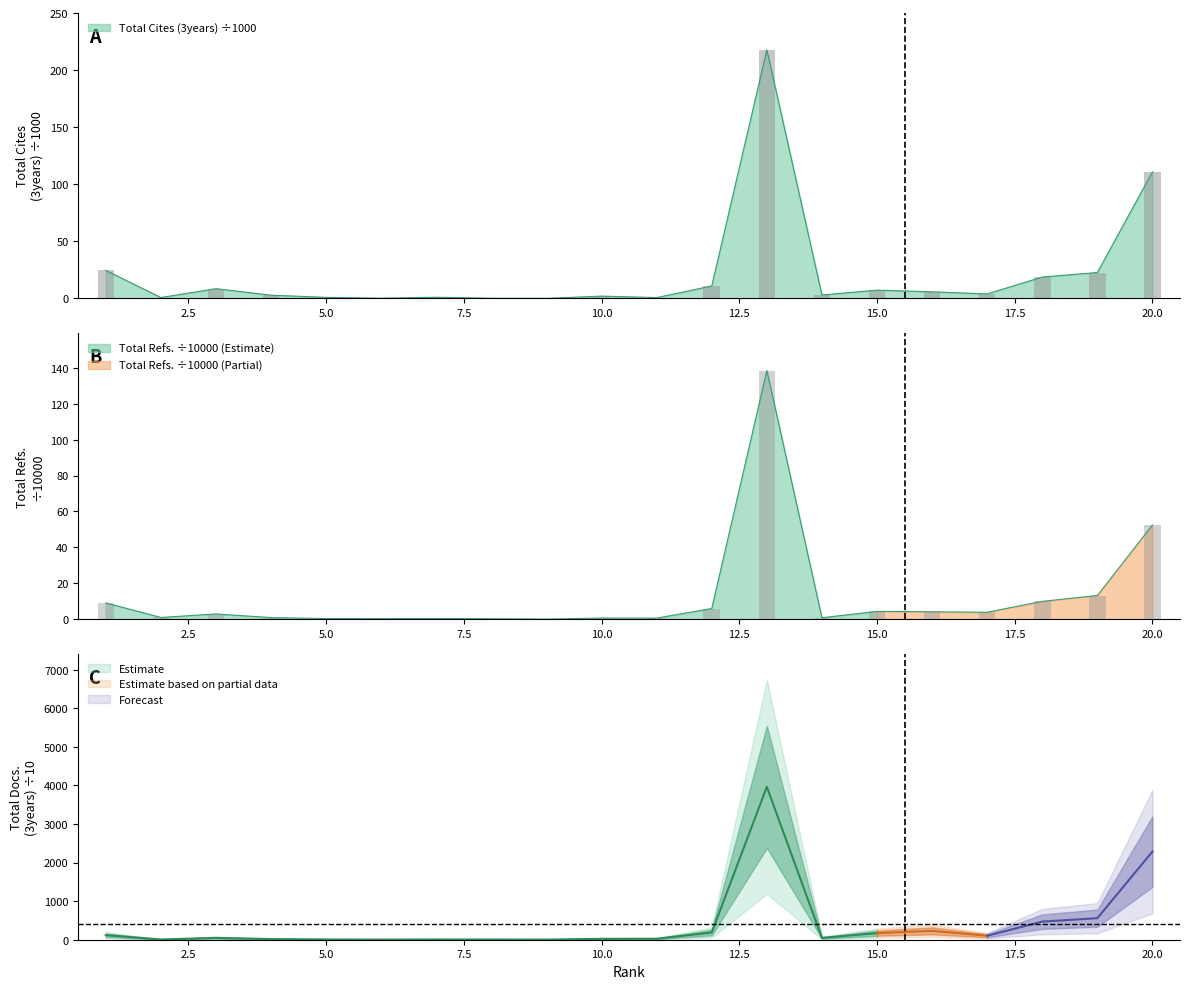

What is the sum of the Total Refs. values at 6 and 8?

0.5